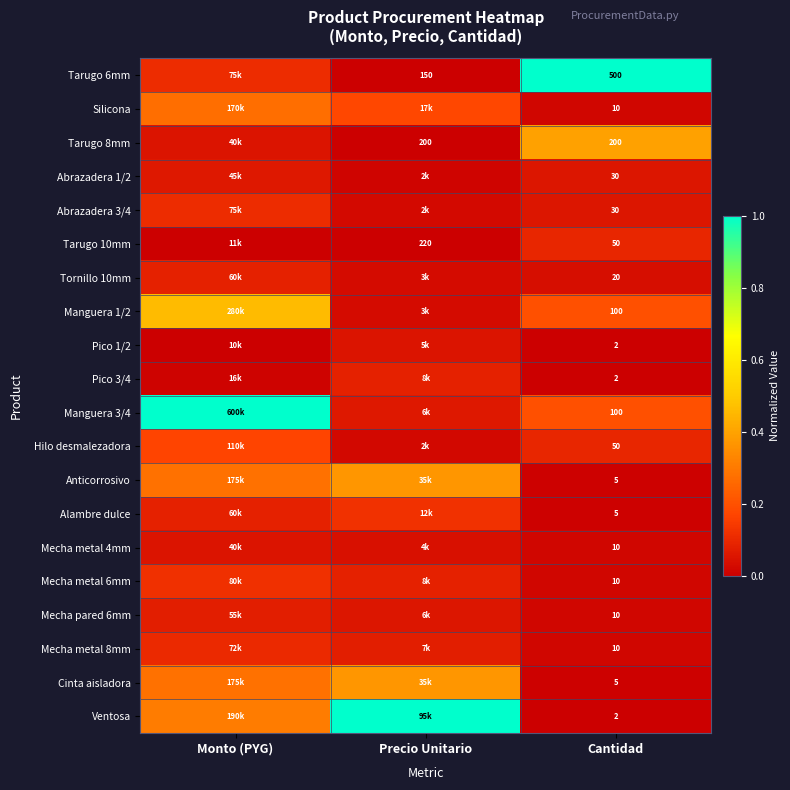

Is the value of Ventosa at Cantidad greater than the value of Silicona at Precio Unitario?

No